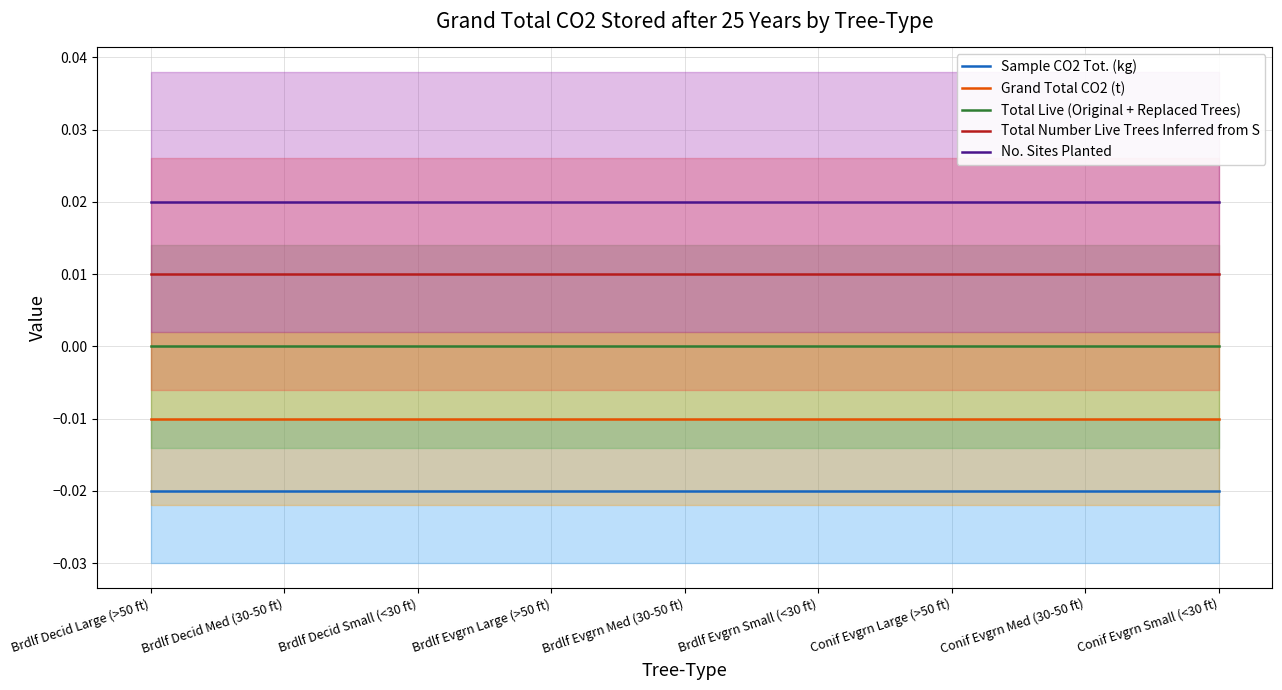

At which label does Total Live (Original + Replaced Trees) reach its minimum?

Brdlf Decid Large (>50 ft)